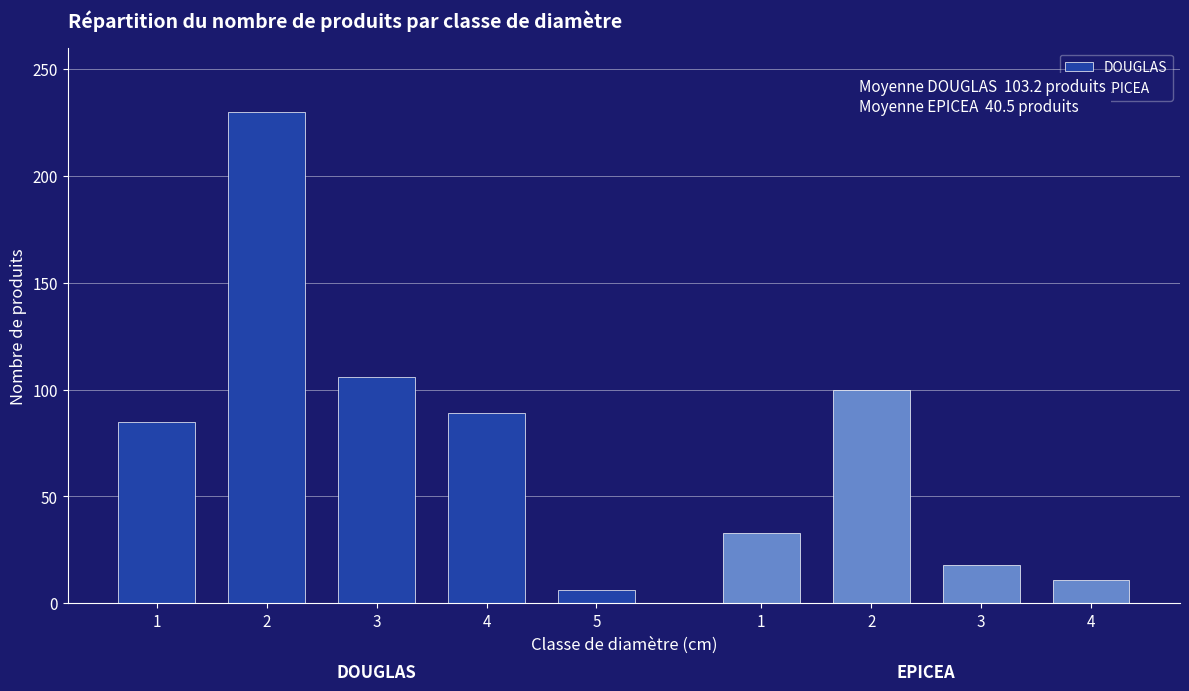

What is the difference between the second highest and minimum values in the DOUGLAS series?

100